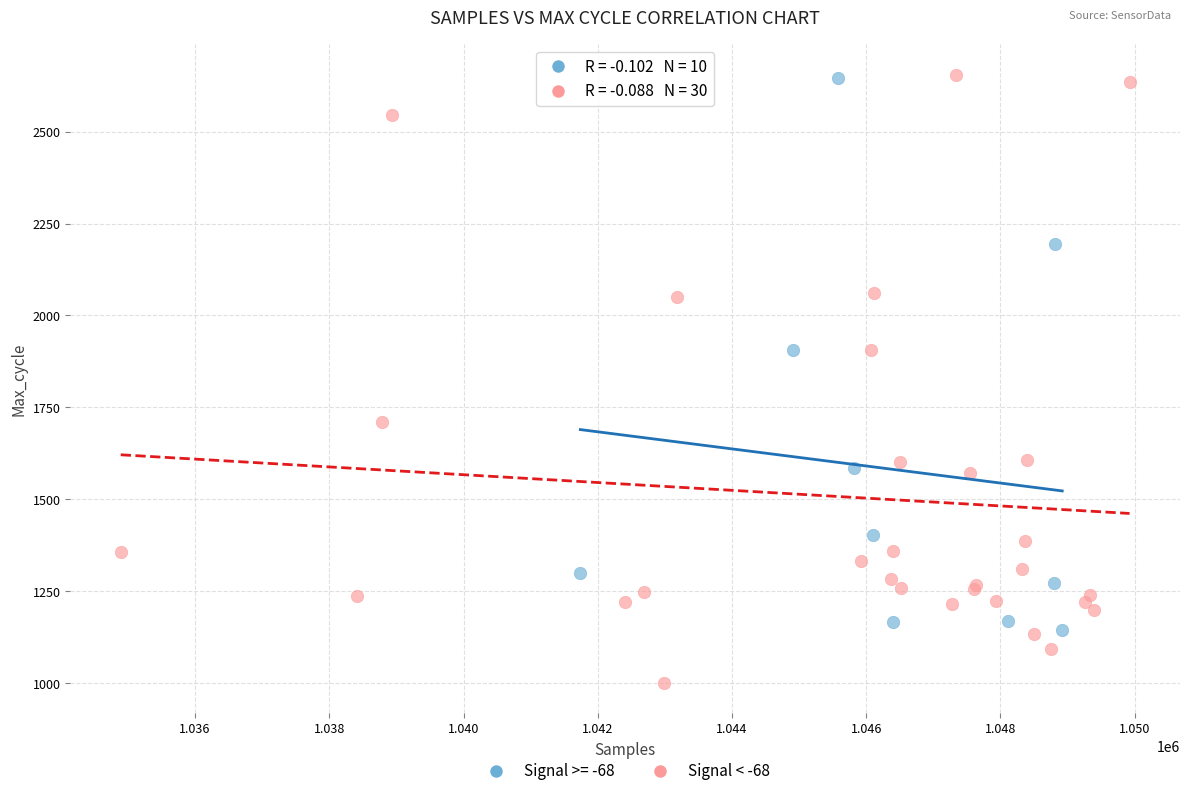

Which series reaches the minimum Y coordinate?

Signal < -68